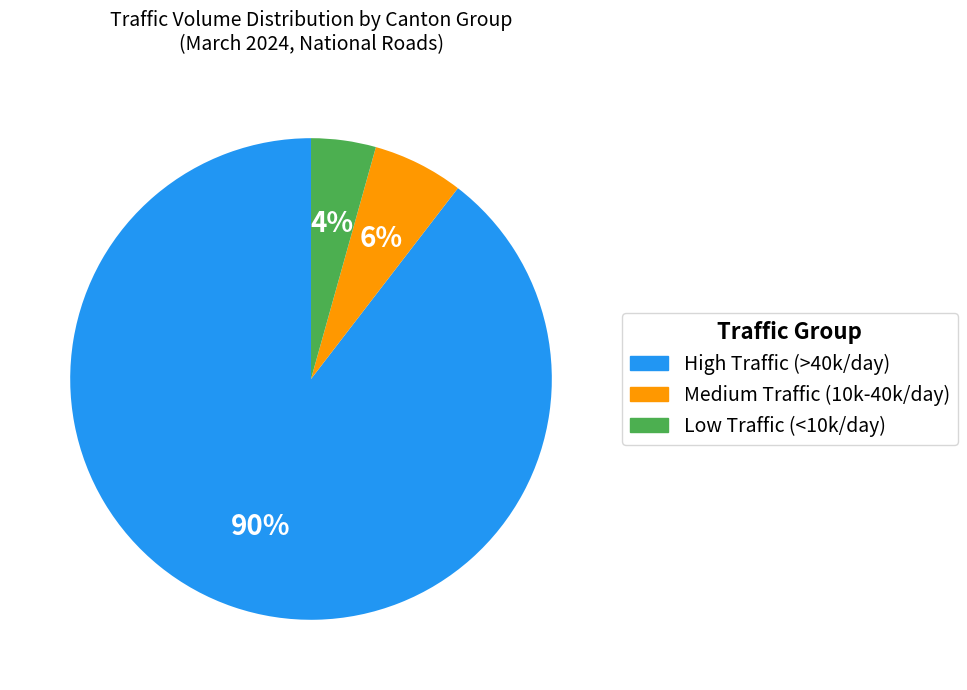

Do Medium Traffic (10k-40k/day) and High Traffic (>40k/day) together represent more than half of the pie?

Yes